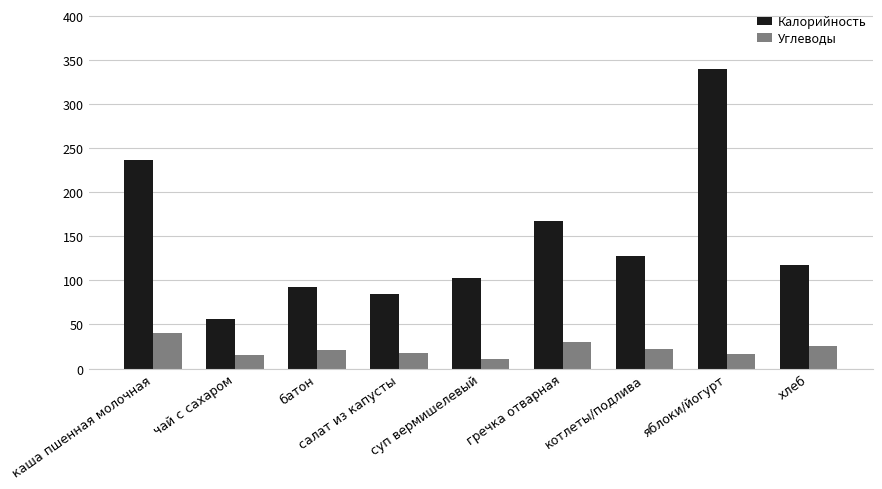

Between салат из капусты and котлеты/подлива, which series saw the biggest shift?

Калорийность